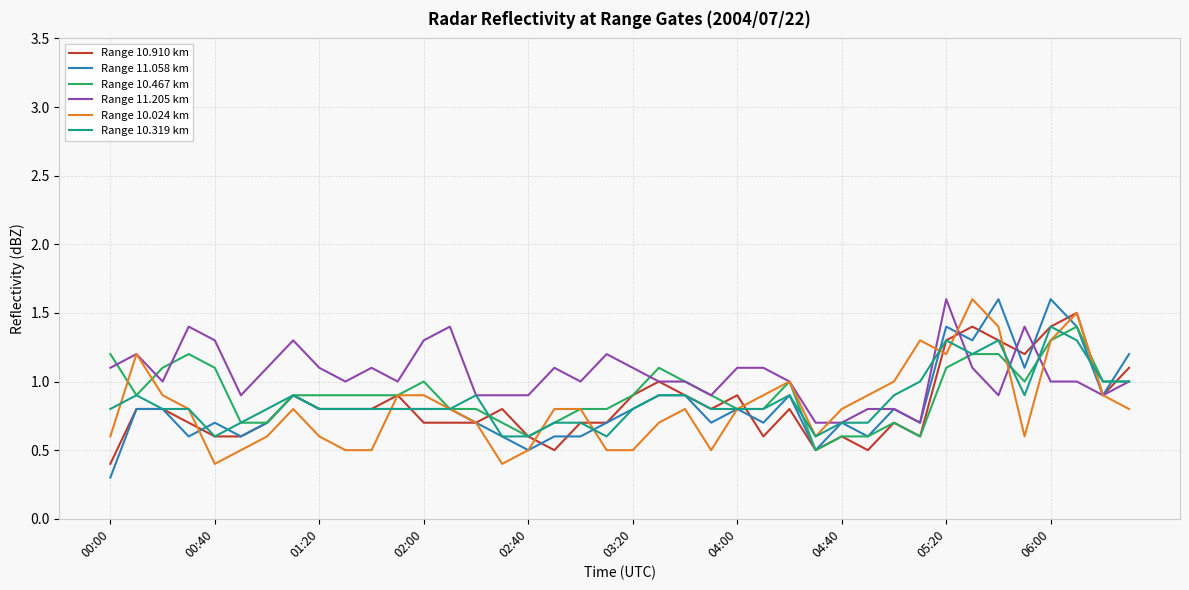

What is the smallest value displayed?

0.3